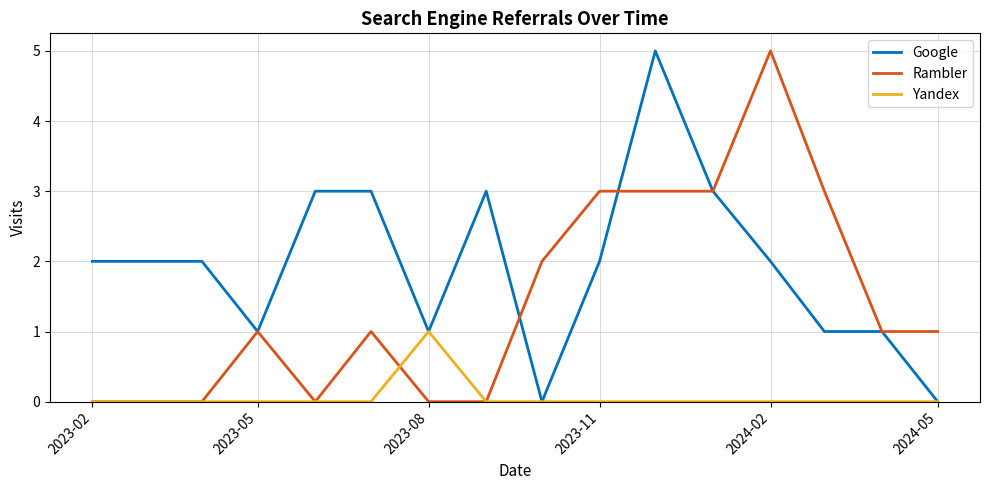

Rank the series by their average value, from highest to lowest.

Google, Rambler, Yandex